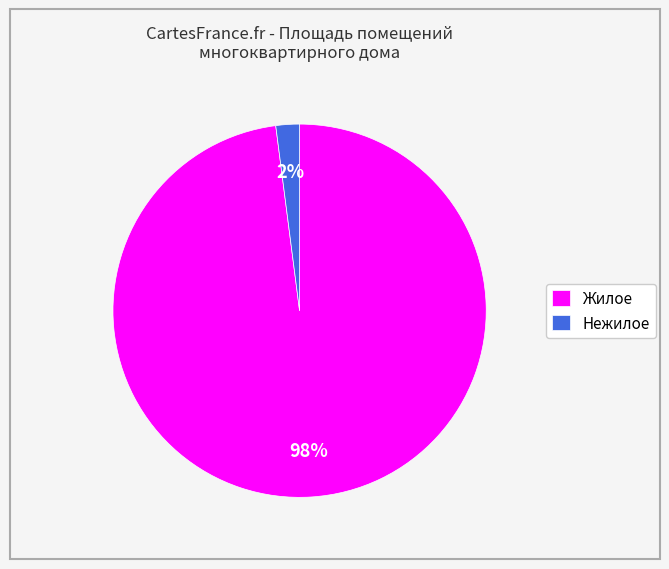

The Нежилое slice represents 2% of the pie. True or false?

True